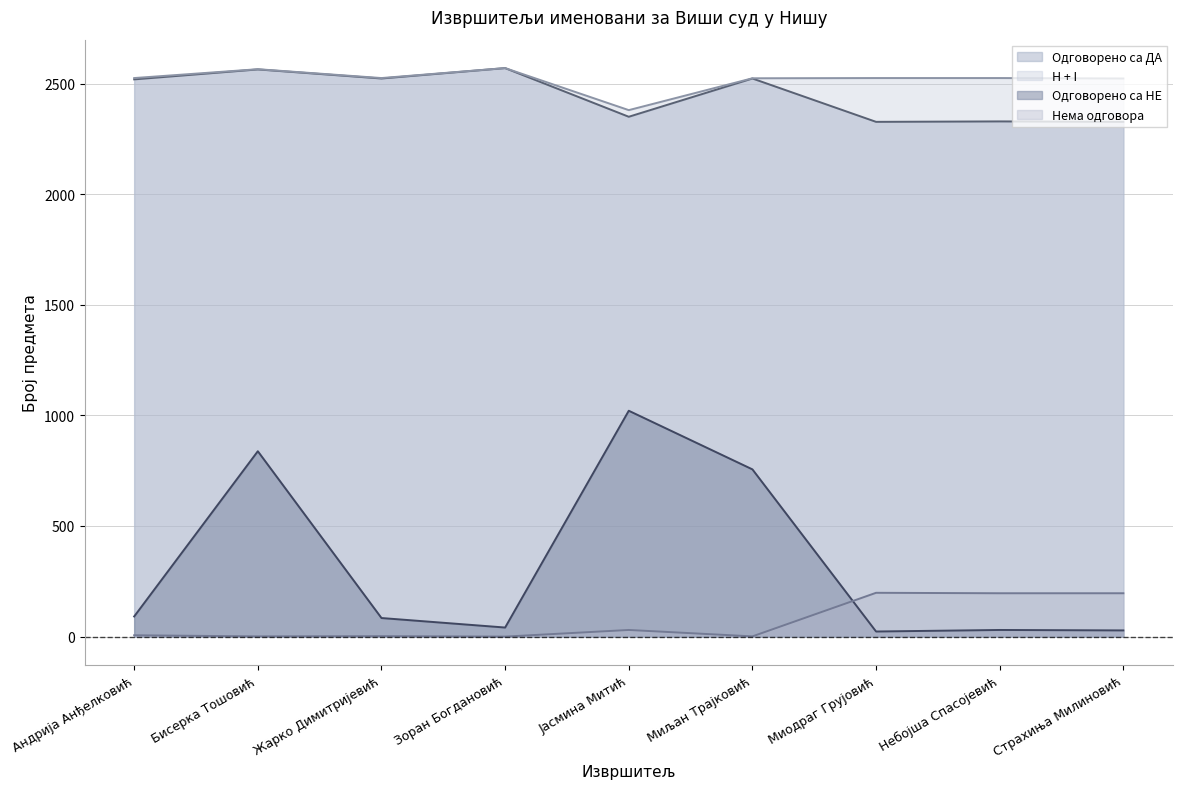

Which category has the lowest value across all series?

Зоран Богдановић